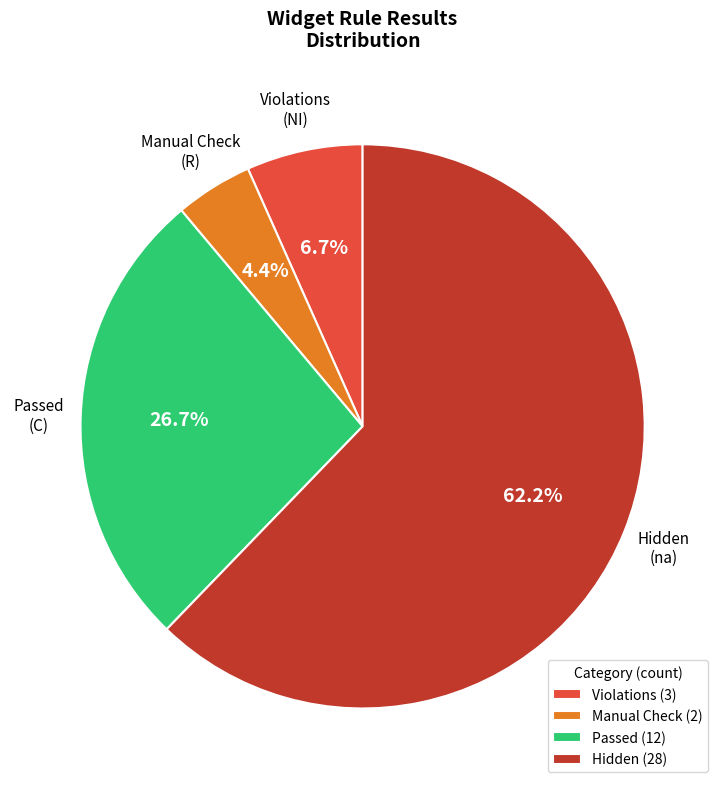

How many segments does this pie chart have?

4